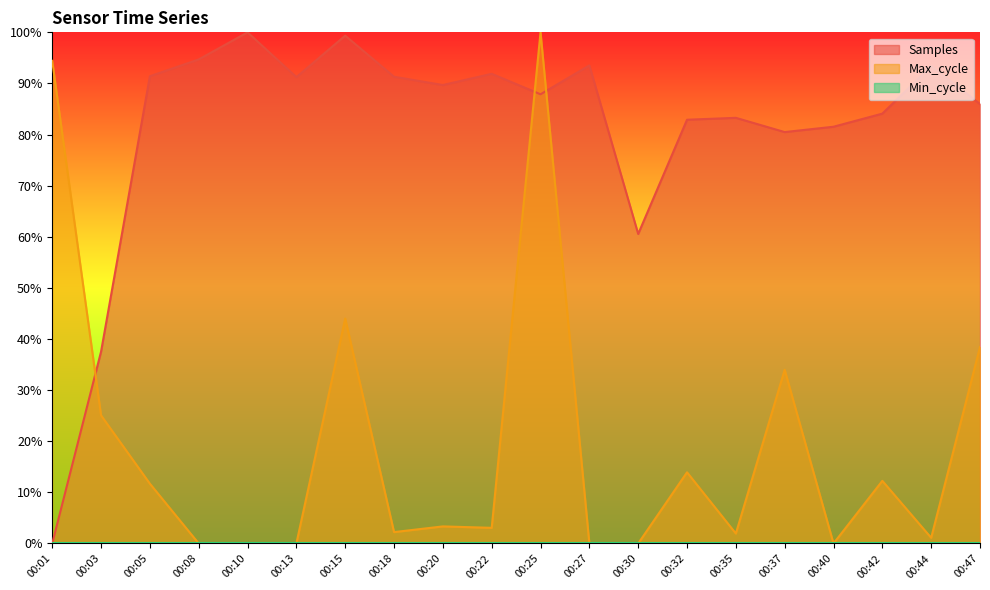

At which label does Max_cycle reach its peak?

00:25